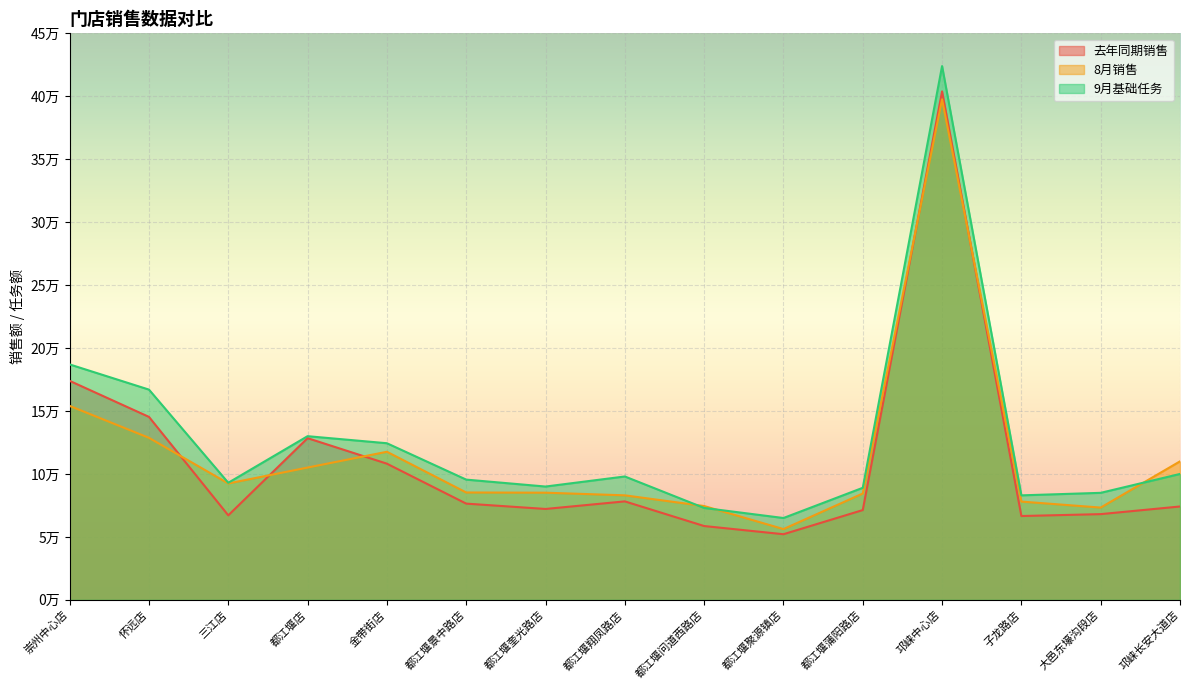

List the series in order of their overall mean, lowest first.

去年同期销售, 8月销售, 9月基础任务